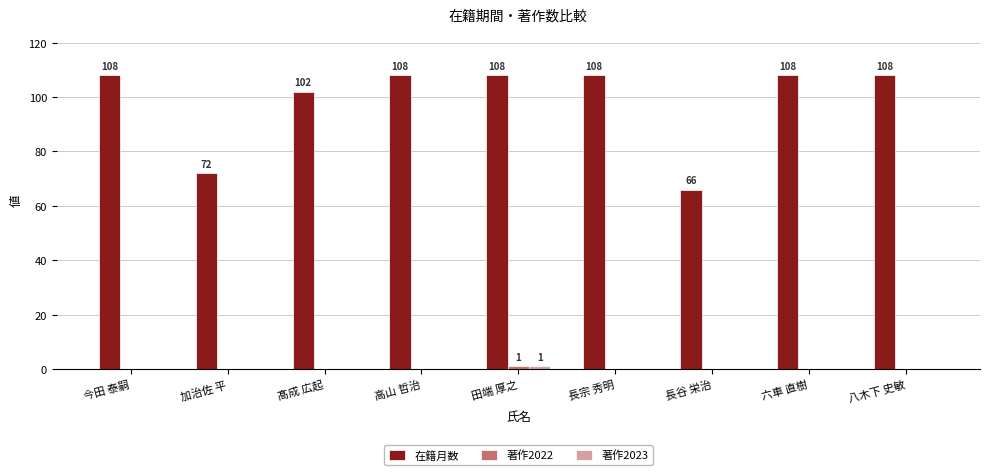

What is the total value across all series at 髙成 広起?

102